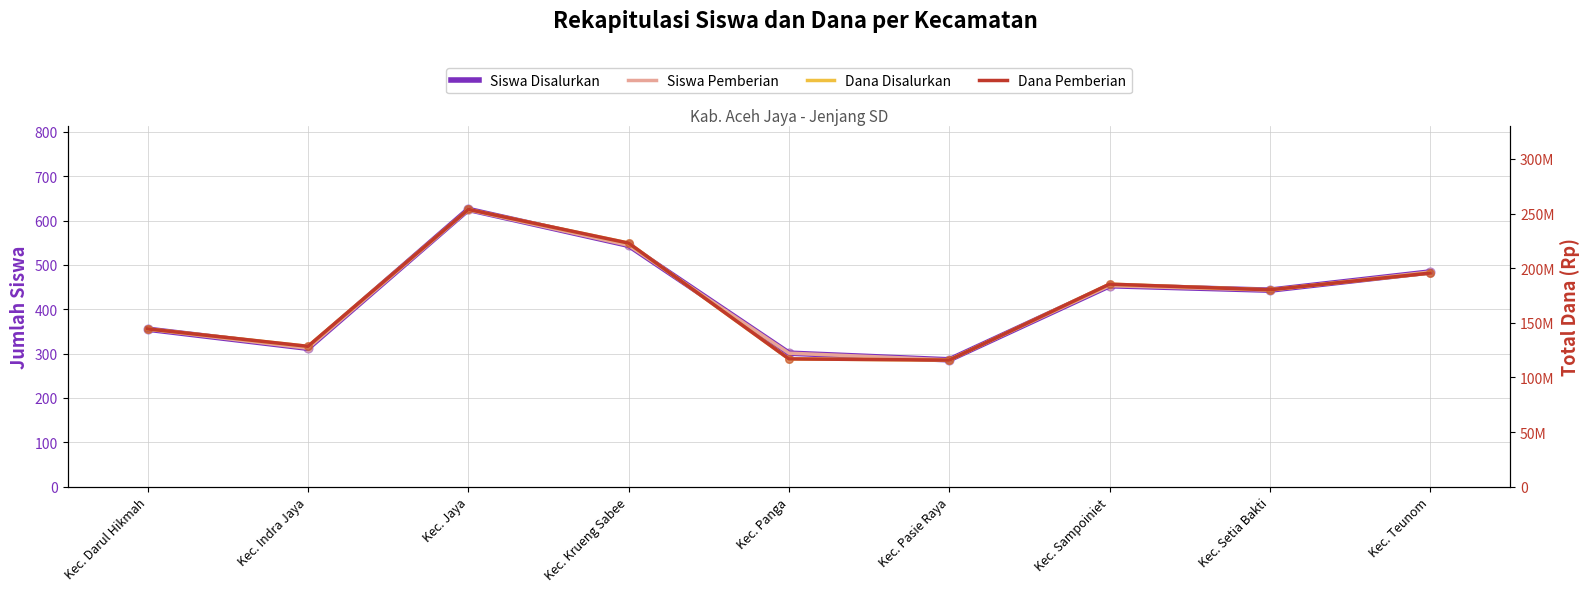

Is the value of Siswa Disalurkan at Kec. Teunom greater than the value of Dana Disalurkan at Kec. Pasie Raya?

No